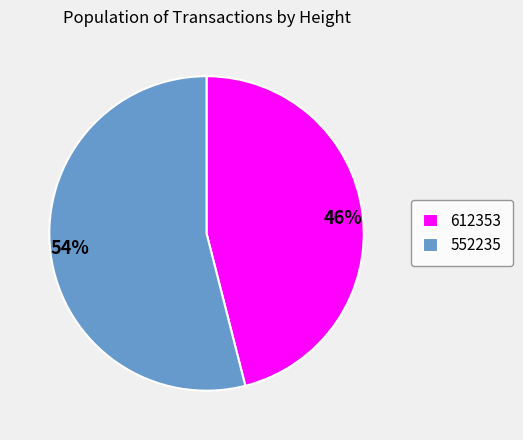

The 552235 slice represents 54% of the pie. True or false?

True